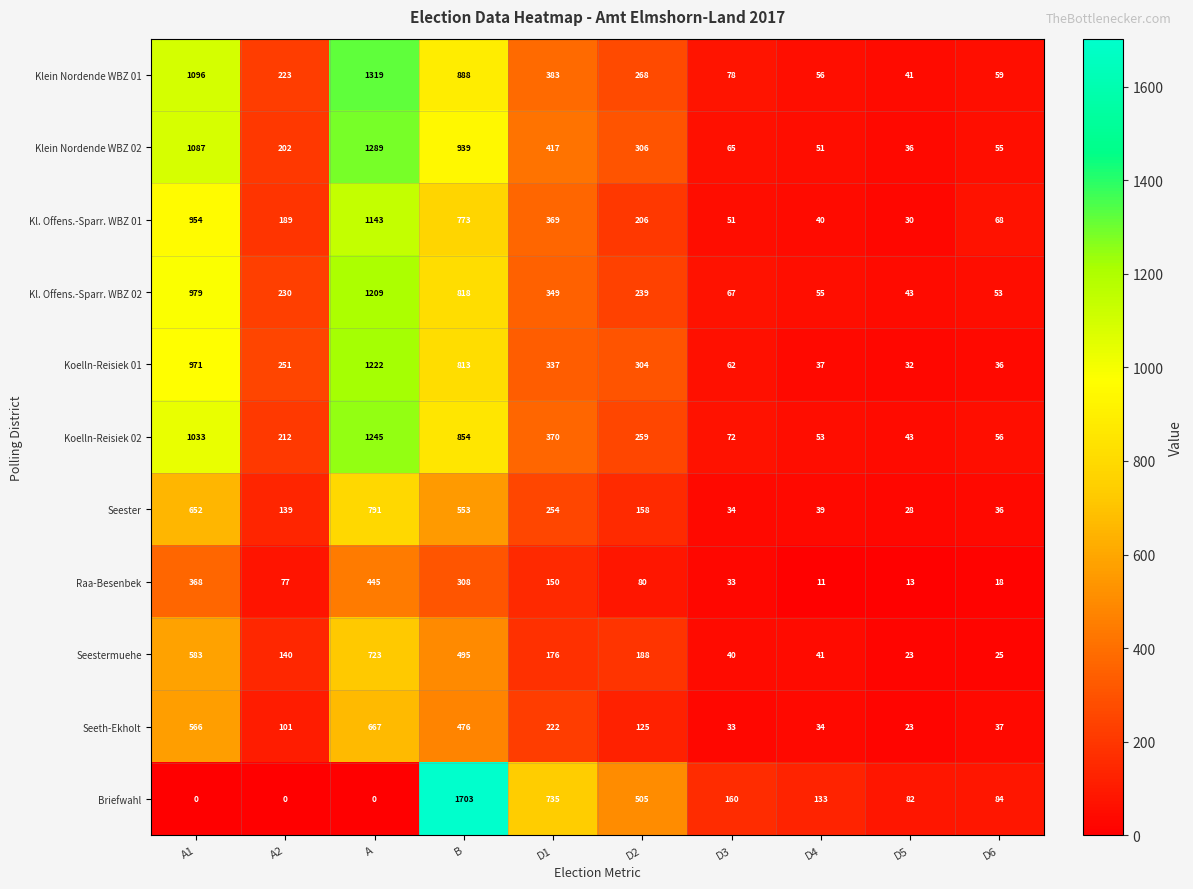

What is the sum of all Koelln-Reisiek 01 values?

4065